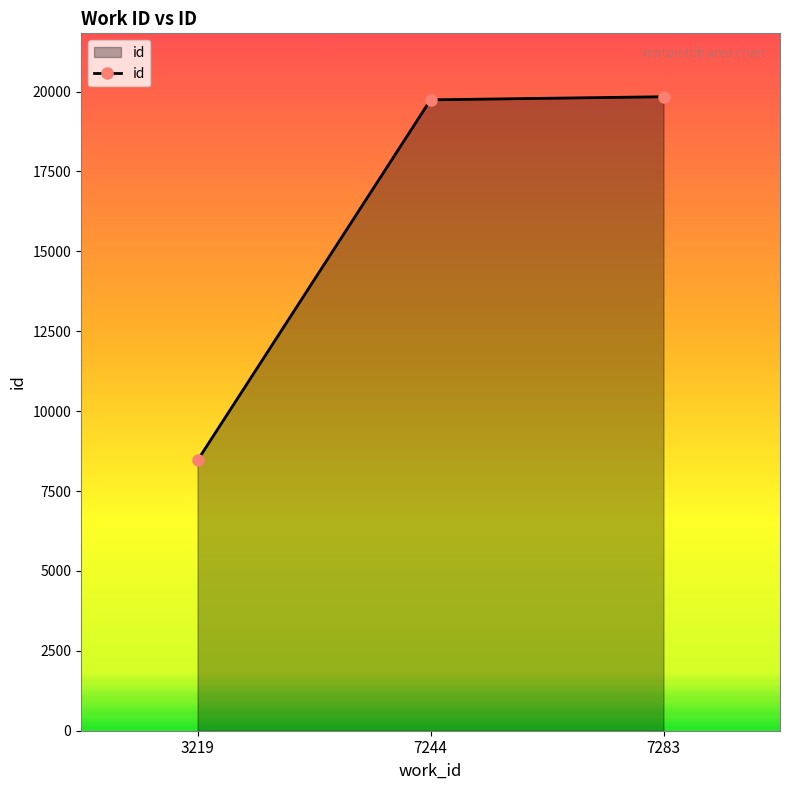

What is the minimum value shown in the chart?

8460